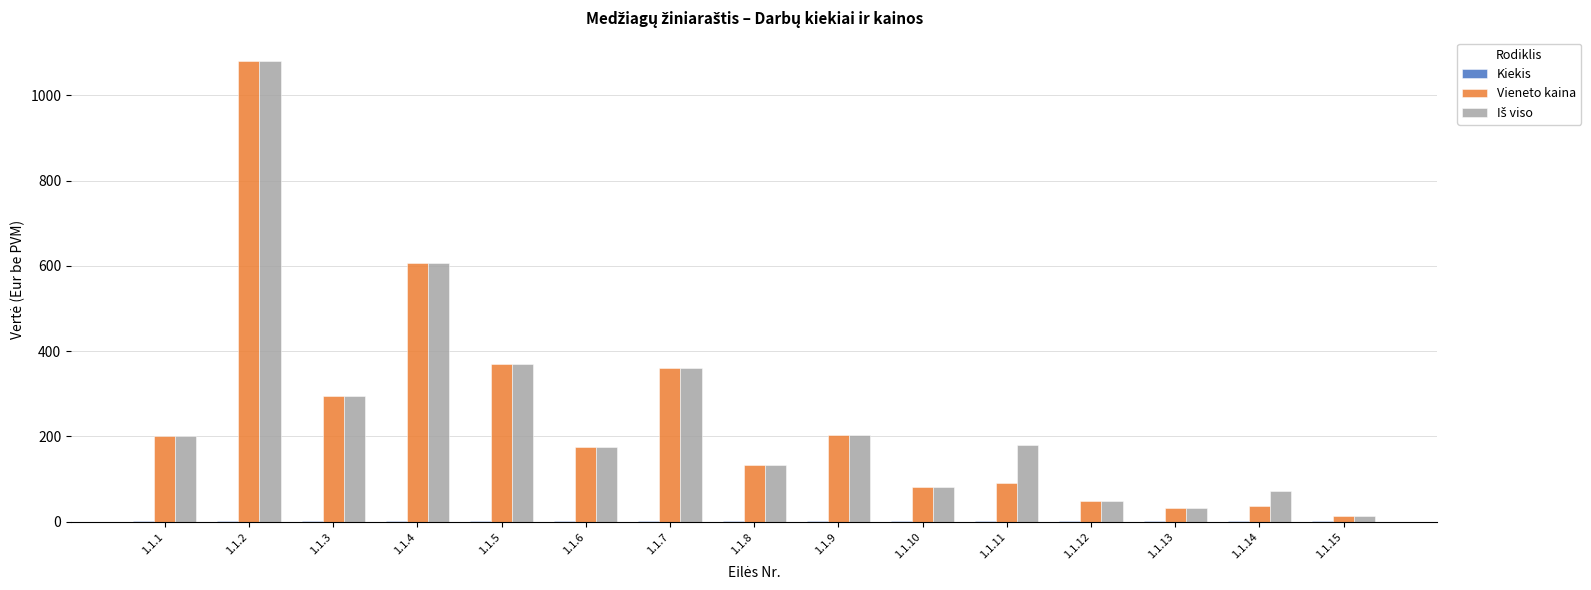

Count the number of categories in the chart.

15